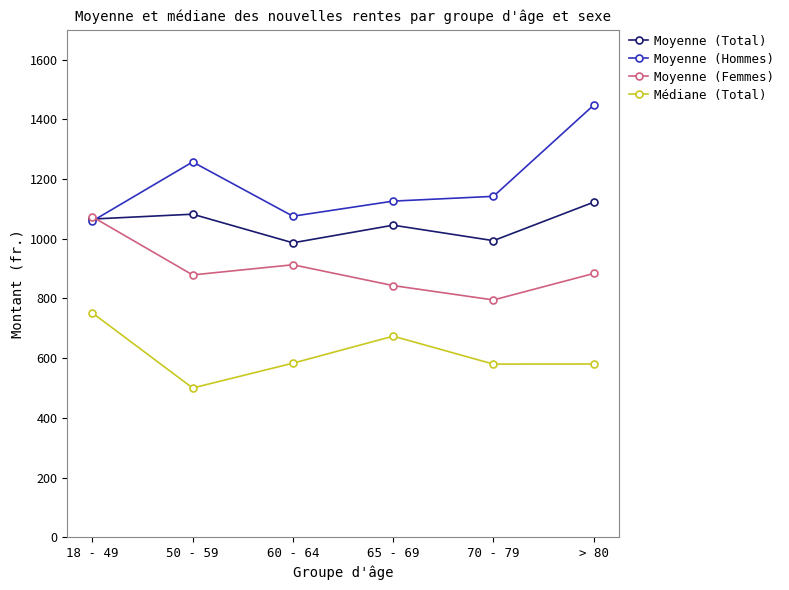

What is the lowest value of the Médiane (Total) series?

500.0